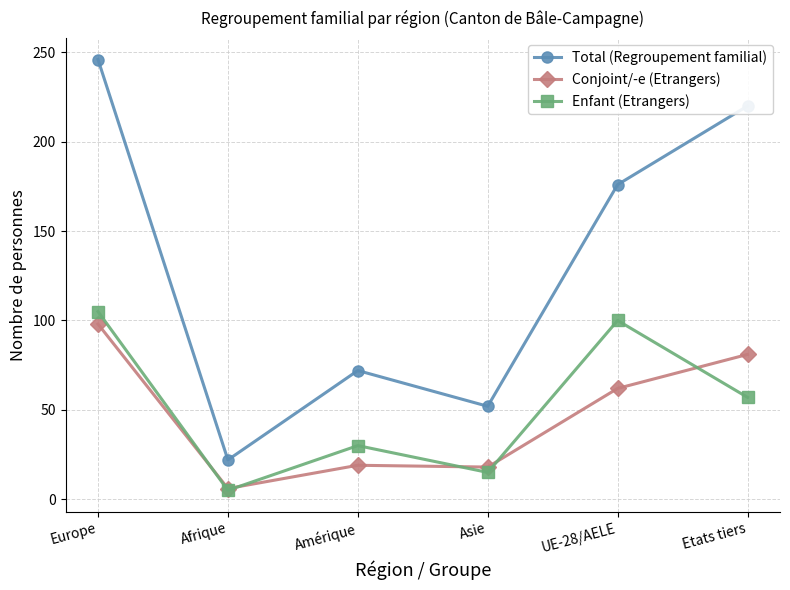

True or false: Enfant (Etrangers) and Total (Regroupement familial) intersect in this chart.

False